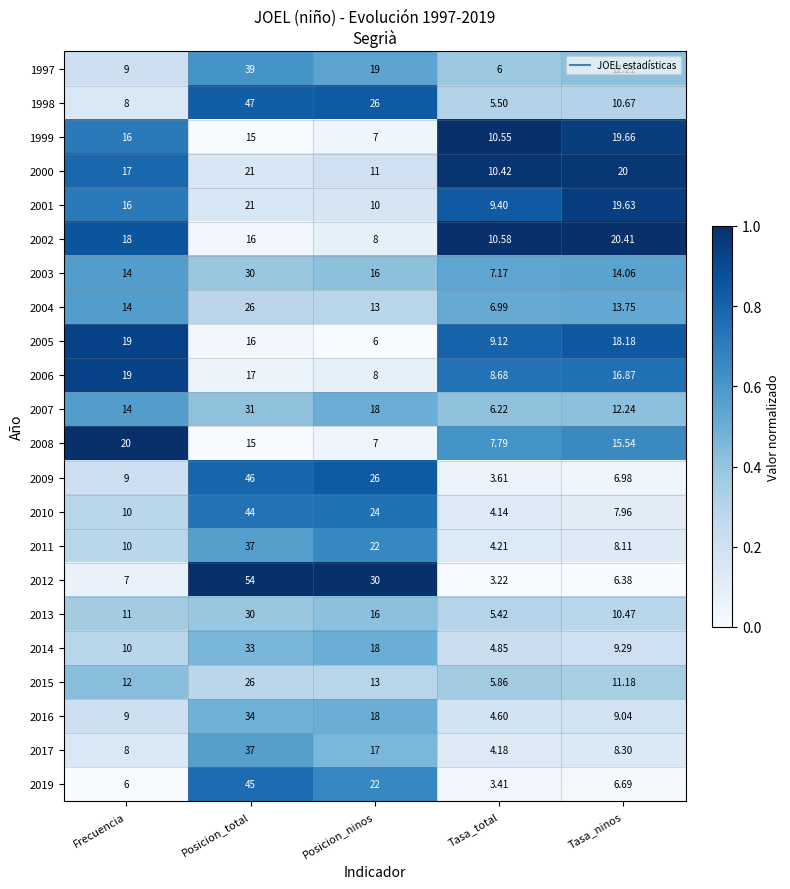

At which category is the sum across all series the highest?

Posicion_total